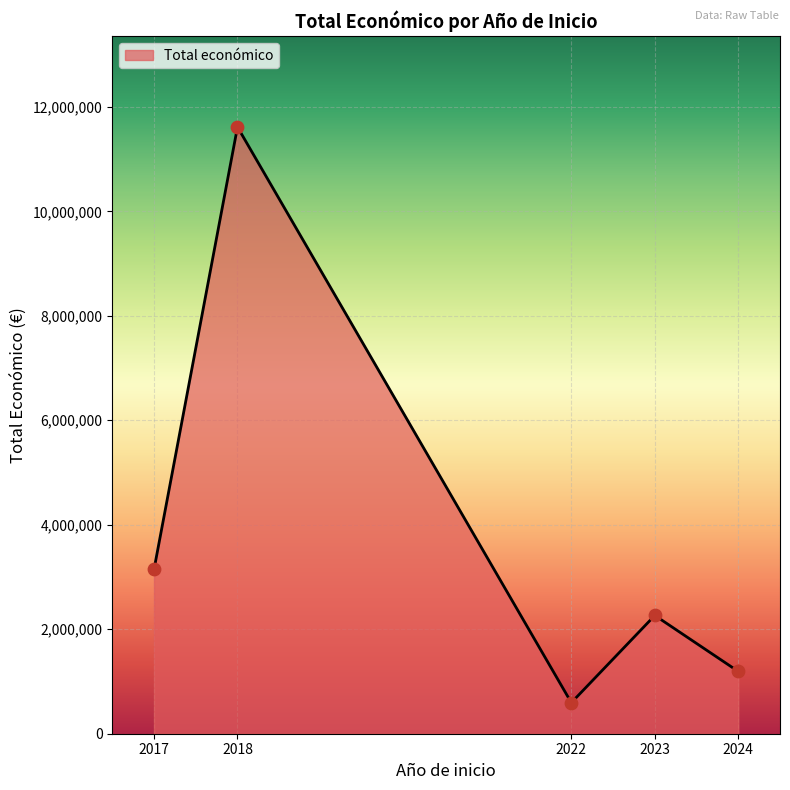

What is the change in value from 2023 to 2024?

-1072081